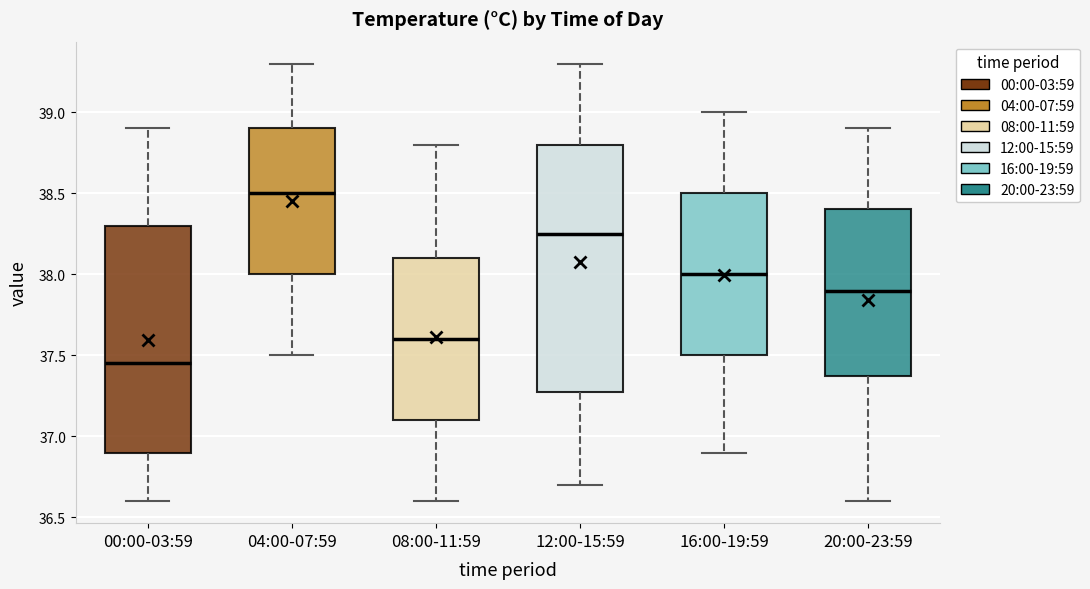

Comparing the boxes themselves (not the whiskers), which one is the tallest?

12:00-15:59